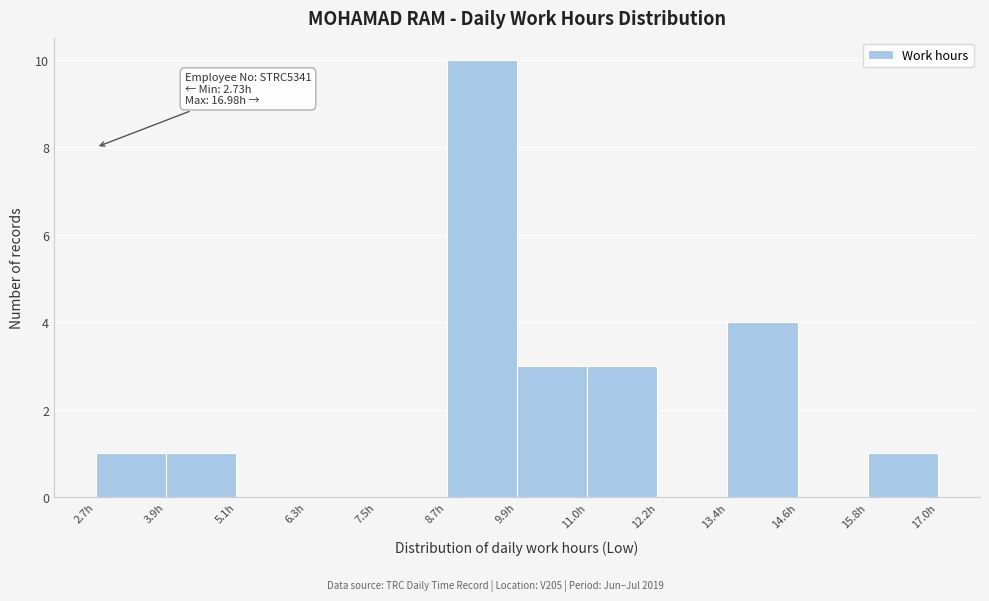

Over which range of the x-axis is the bar tallest?

8.6 to 9.8